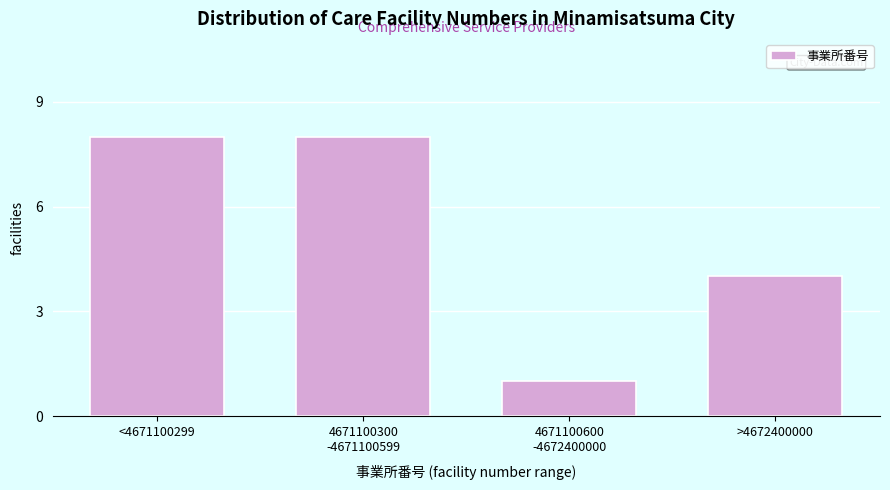

Reading left to right, what are all the values shown in this chart?

8	8	1	4